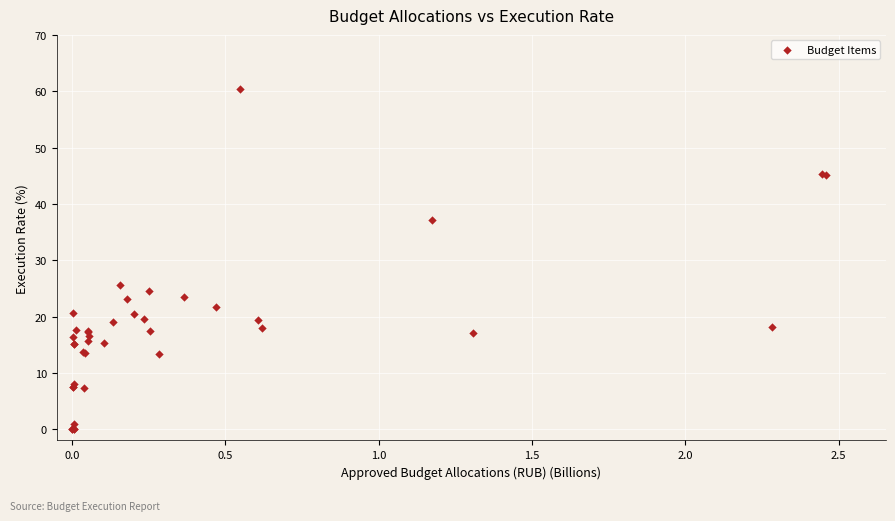

What Y value in the scatter plot is closest to 30?

25.6